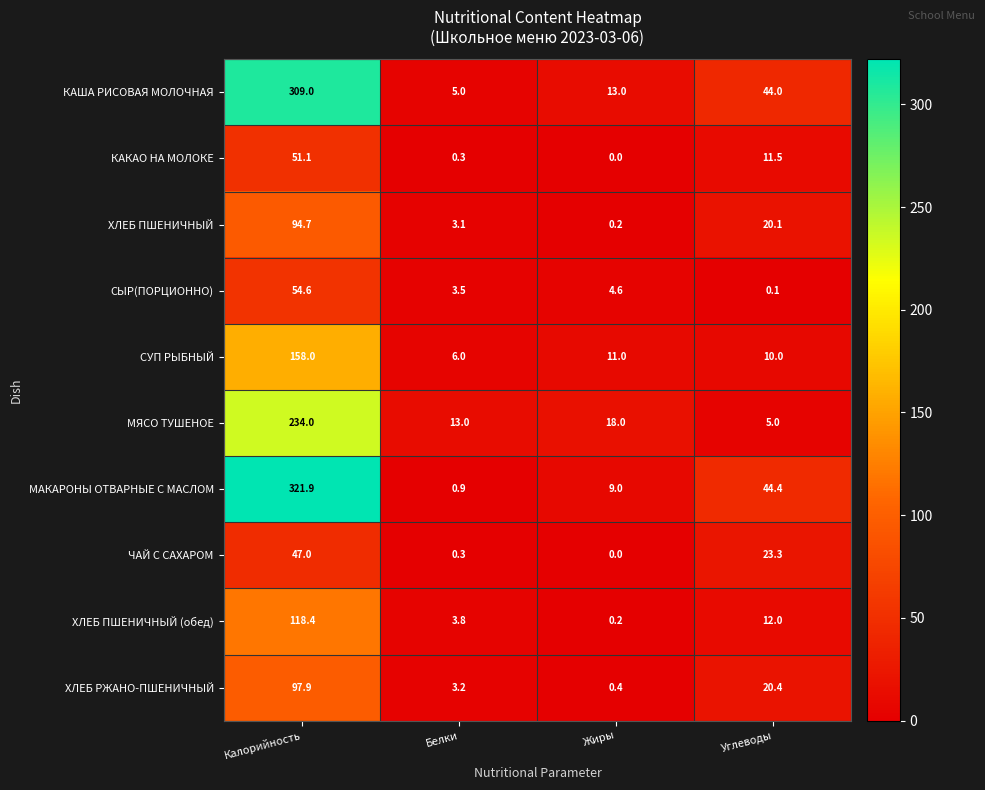

The МЯСО ТУШЕНОЕ series shows 5.0 at Углеводы. True or false?

True